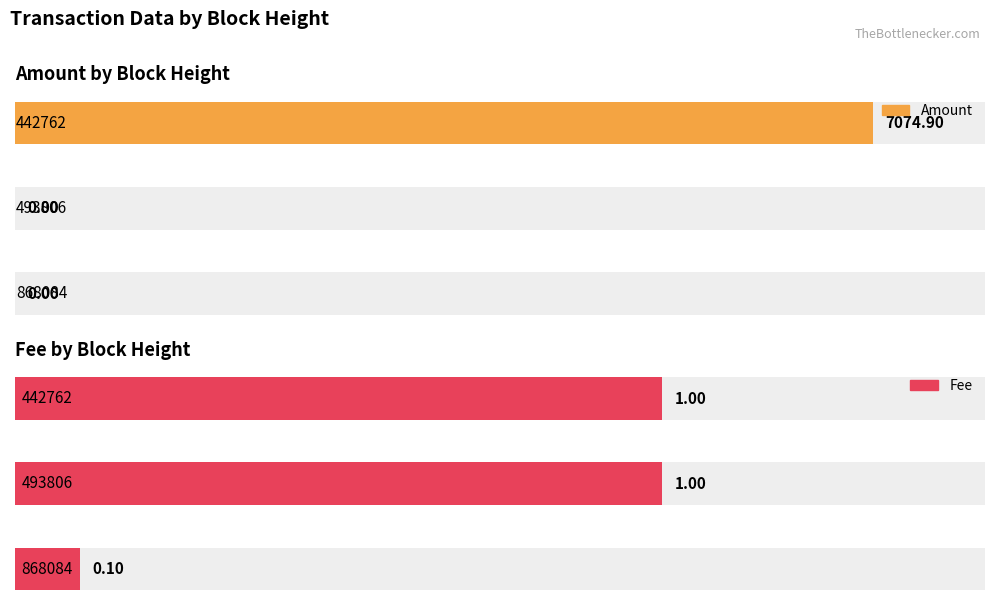

What are all the series names shown in the legend?

Amount, Fee